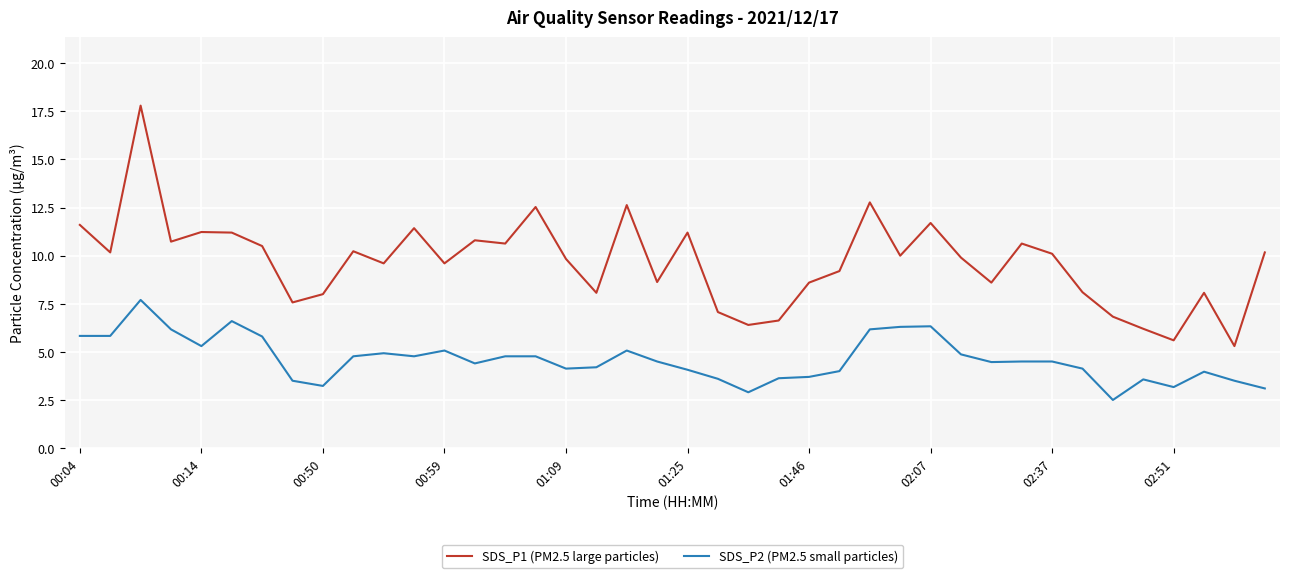

True or false: SDS_P2 (PM2.5 small particles) and SDS_P1 (PM2.5 large particles) intersect in this chart.

False